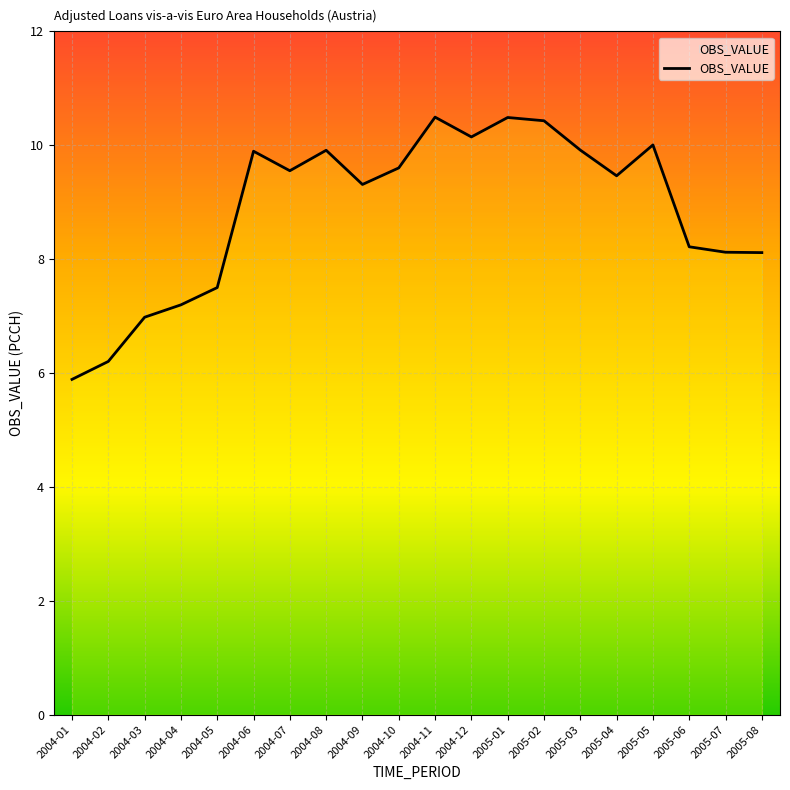

Reading left to right, transcribe all the data shown in this chart.

2004-01=5.9	2004-02=6.2	2004-03=7.0	2004-04=7.2	2004-05=7.5	2004-06=9.9	2004-07=9.6	2004-08=9.9	2004-09=9.3	2004-10=9.6	2004-11=10.5	2004-12=10.1	2005-01=10.5	2005-02=10.4	2005-03=9.9	2005-04=9.5	2005-05=10.0	2005-06=8.2	2005-07=8.1	2005-08=8.1